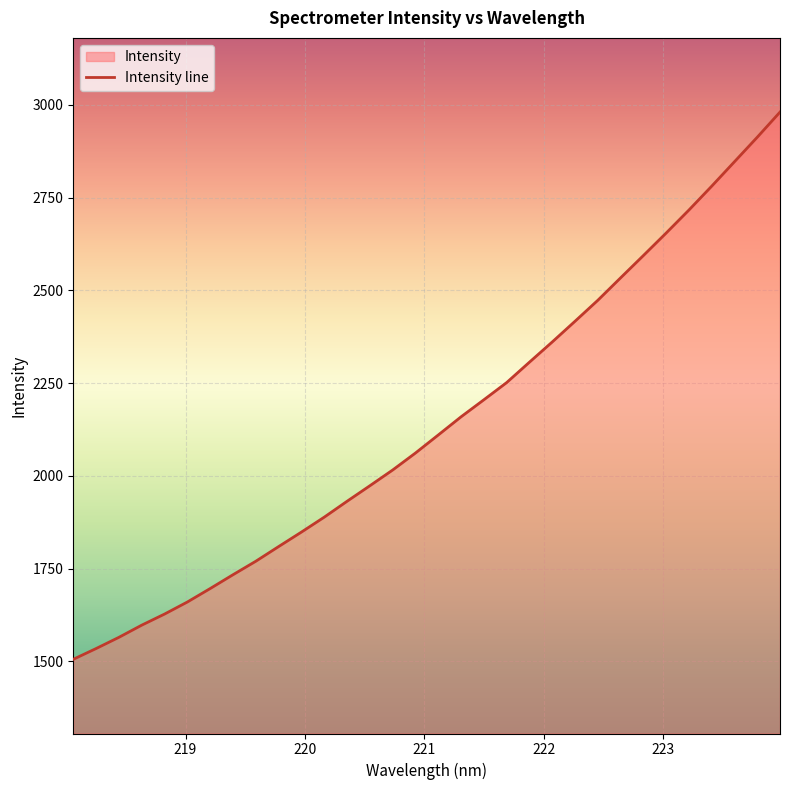

Where is the data nearest to the value 2242?

221.6902